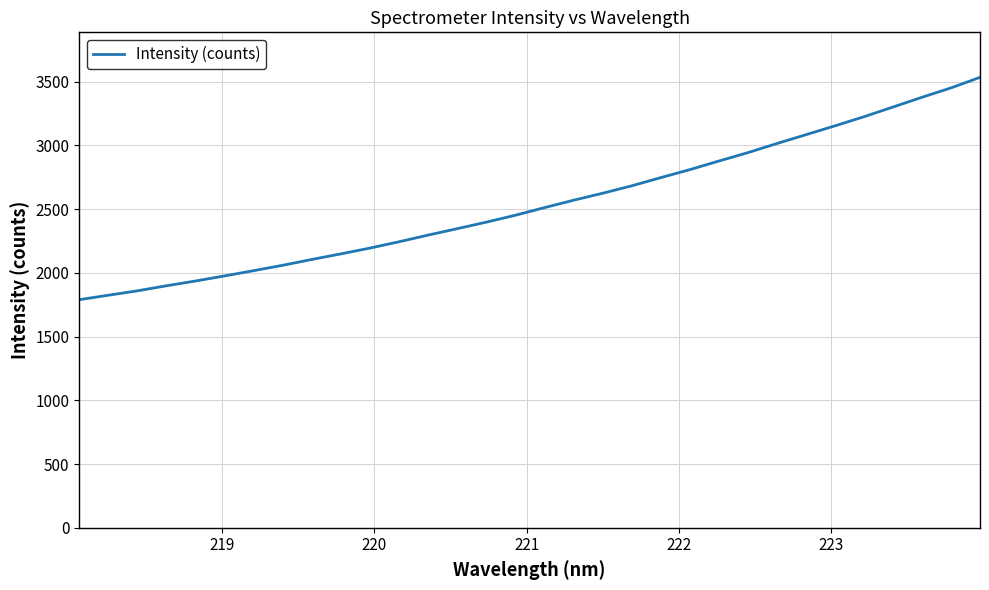

What is the sum of all values?

81420.0